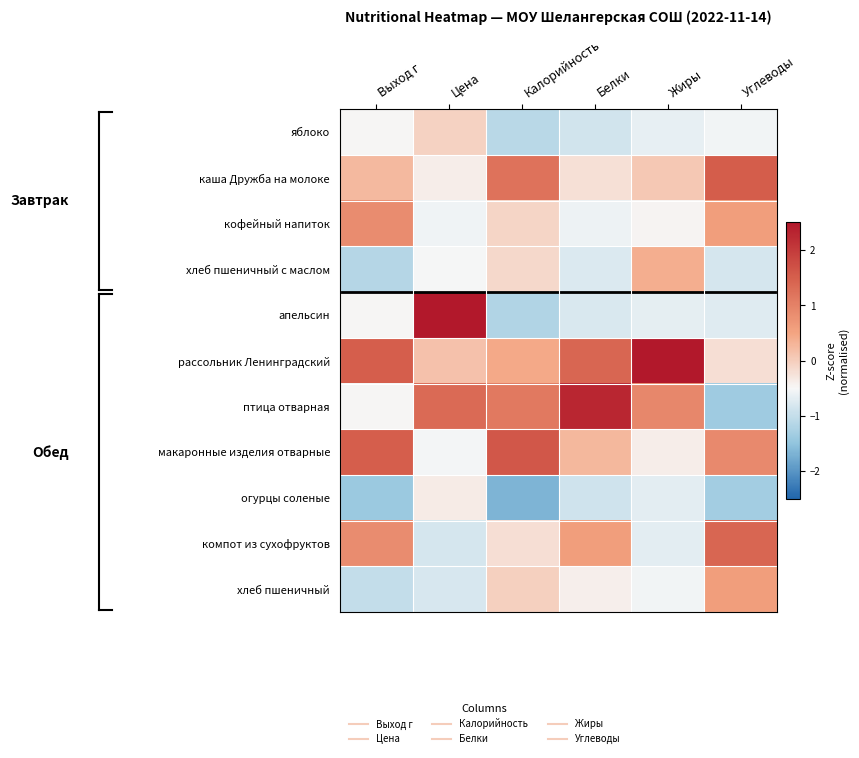

At how many categories does at least one series exceed -1?

6